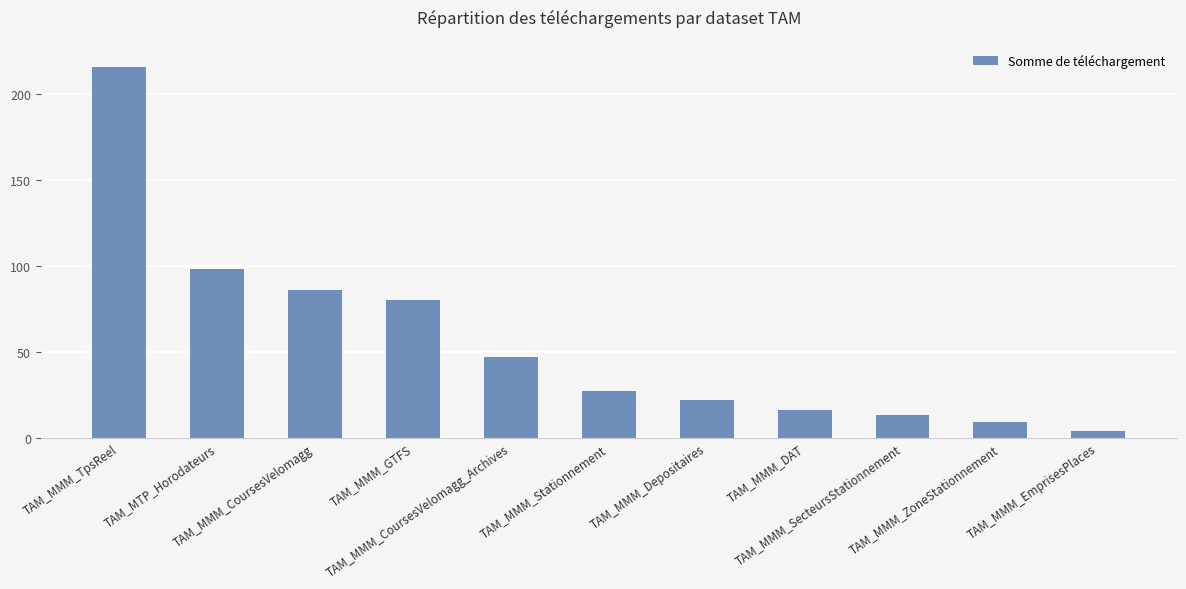

What is the approximate value at TAM_MTP_Horodateurs, to the nearest 5?

100